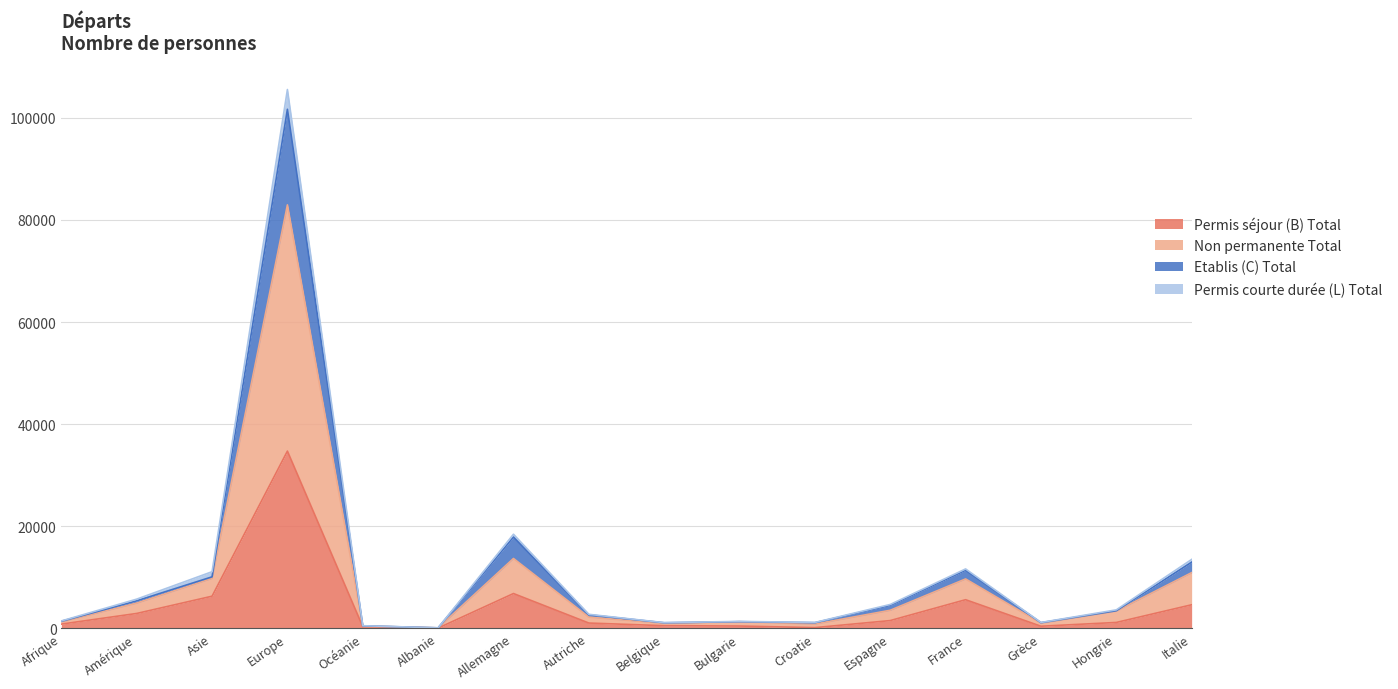

What is the maximum value for Permis séjour (B) Total?

34702